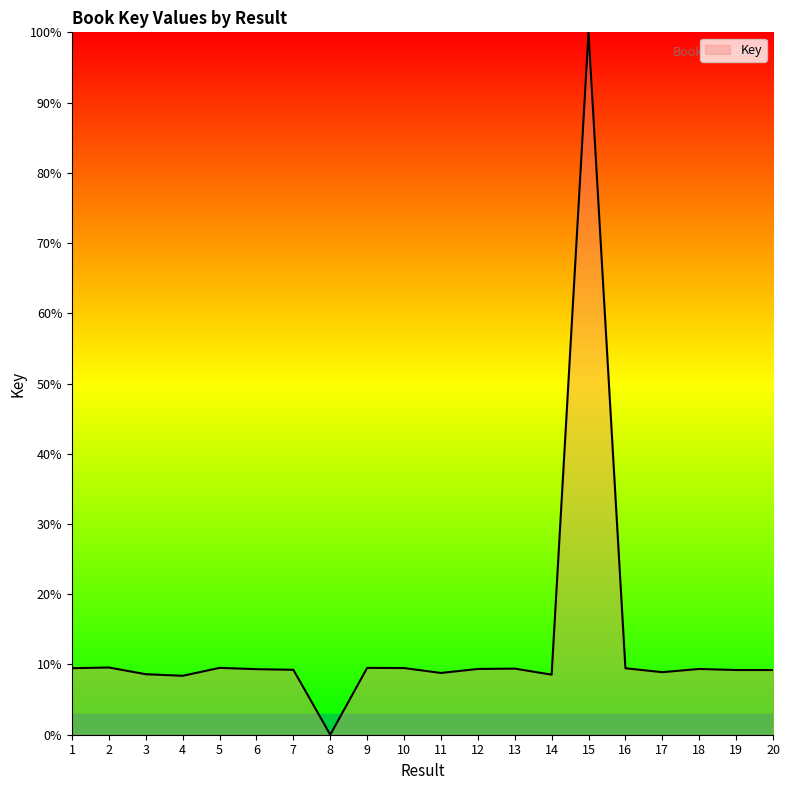

What is the change in value from 2 to 14?

-1.0